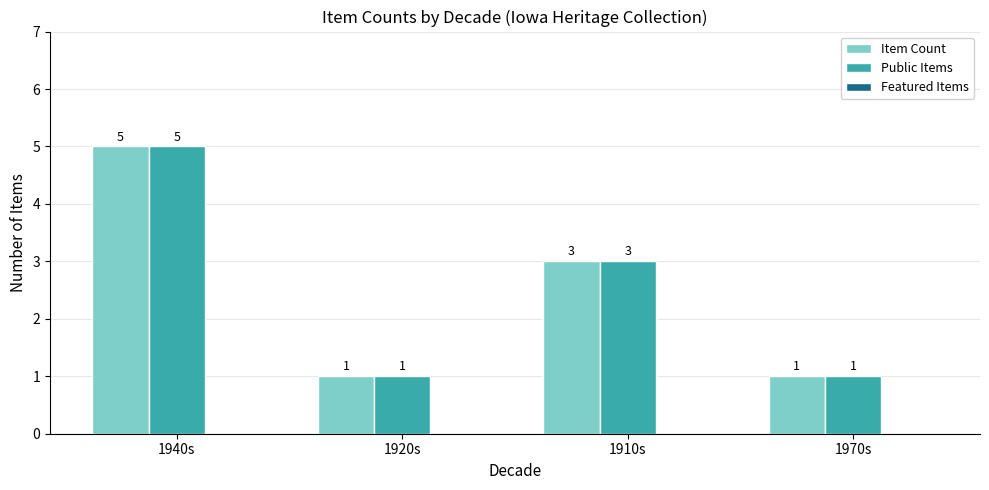

The Item Count series shows 2 at 1940s. True or false?

False